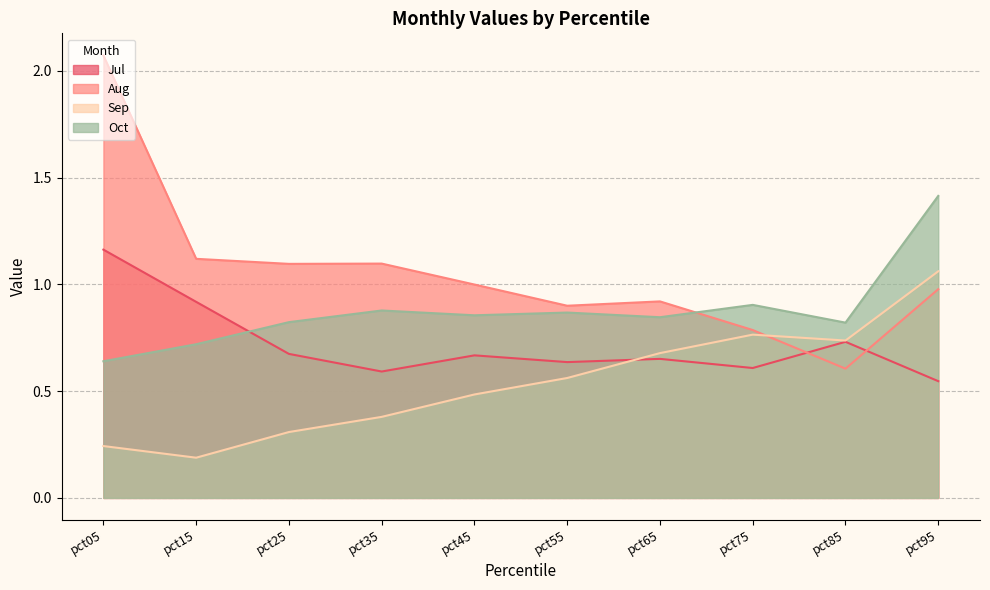

Rank the series by their maximum value, from lowest to highest.

Sep, Jul, Oct, Aug